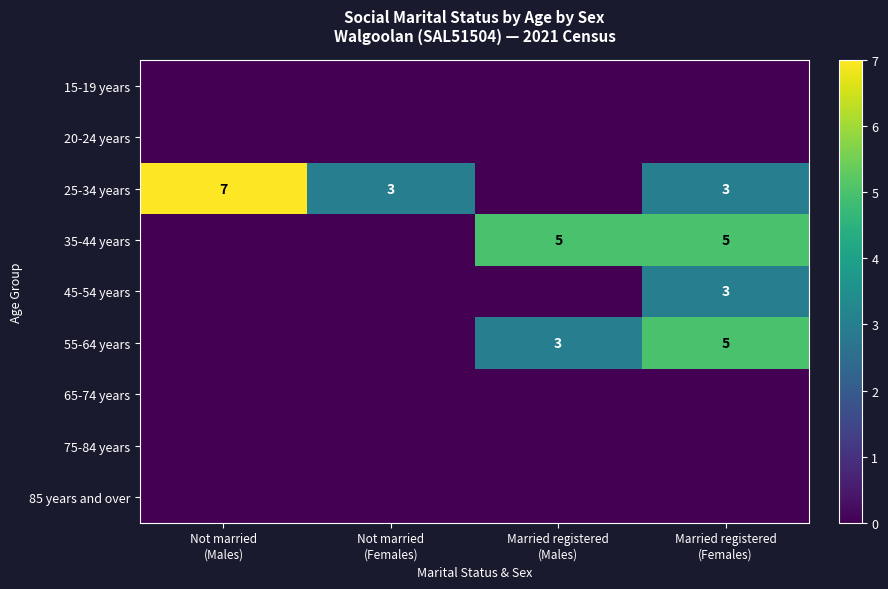

What is the average value of the 45-54 years series?

1